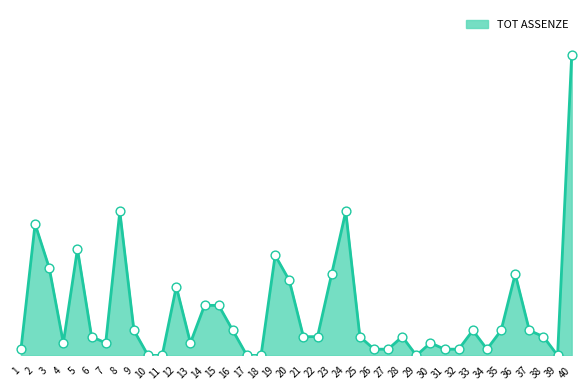

Which has a higher value, 30 or 27?

30